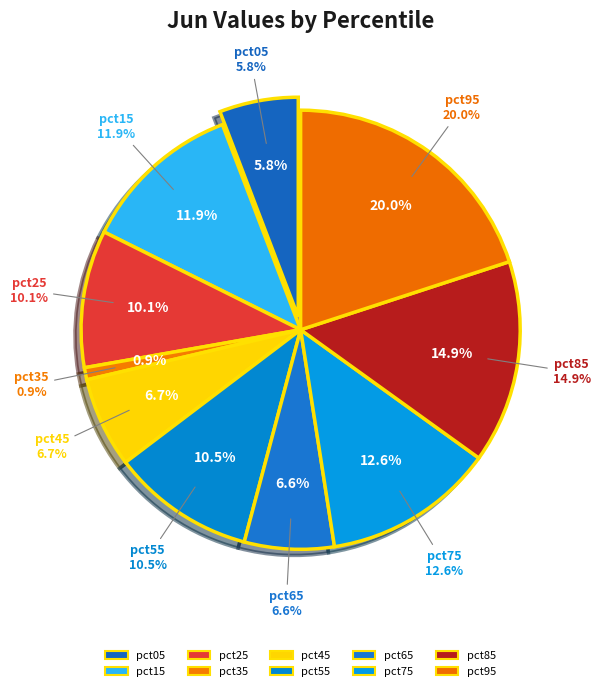

True or false: pct35 accounts for 1% of the total.

True